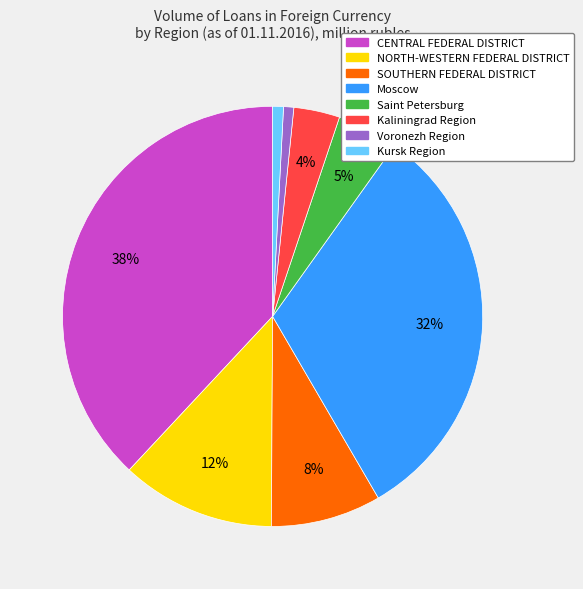

Is there a majority slice in this chart?

No